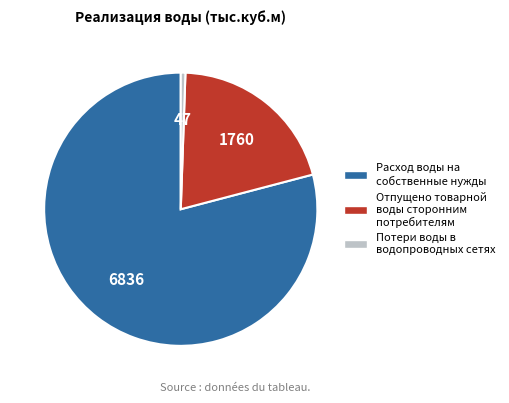

Is the sum of Потери воды в водопроводных сетях and Отпущено товарной воды сторонним потребителям greater than half?

No